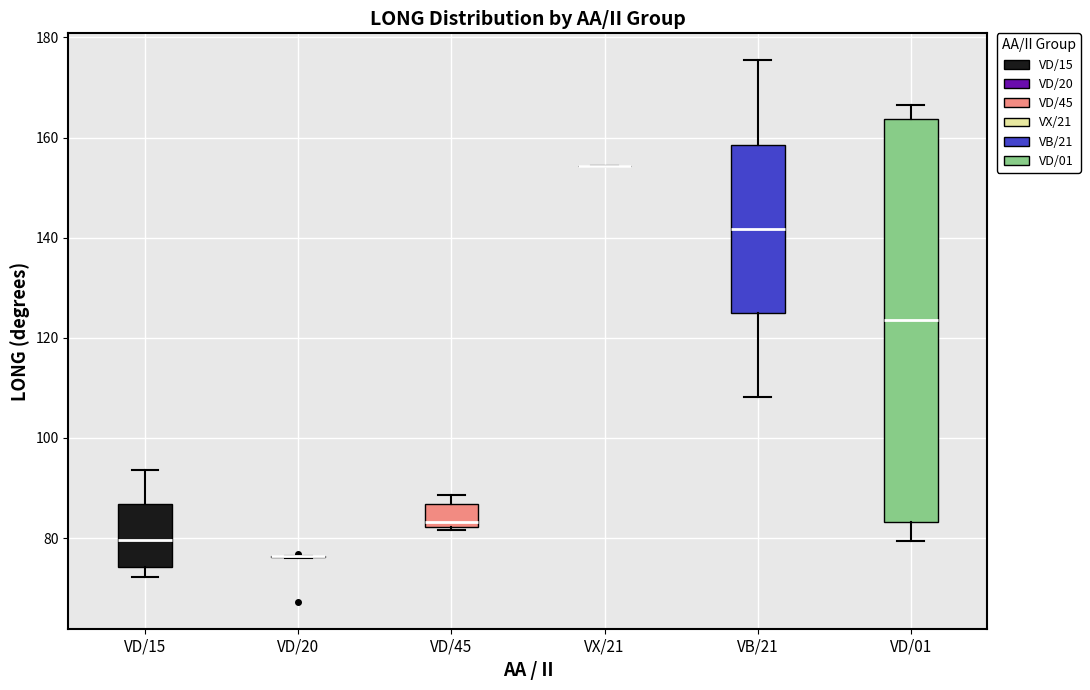

Which box is the tallest, from its lower edge to its upper edge?

VD/01